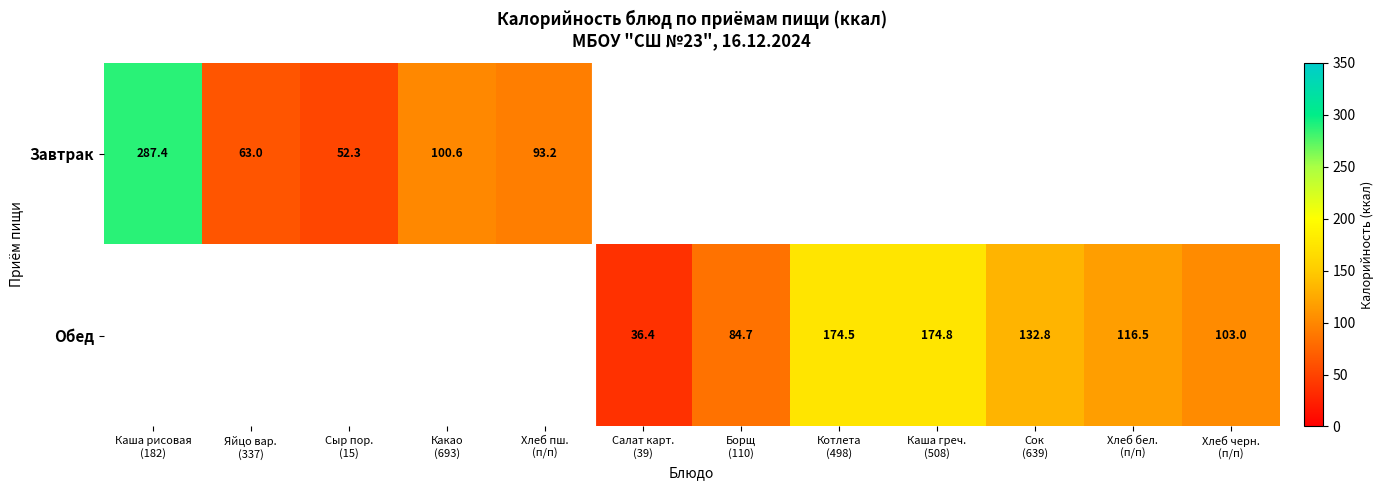

Rank the series at Хлеб пш. (п/п) from highest to lowest value.

Завтрак, Обед